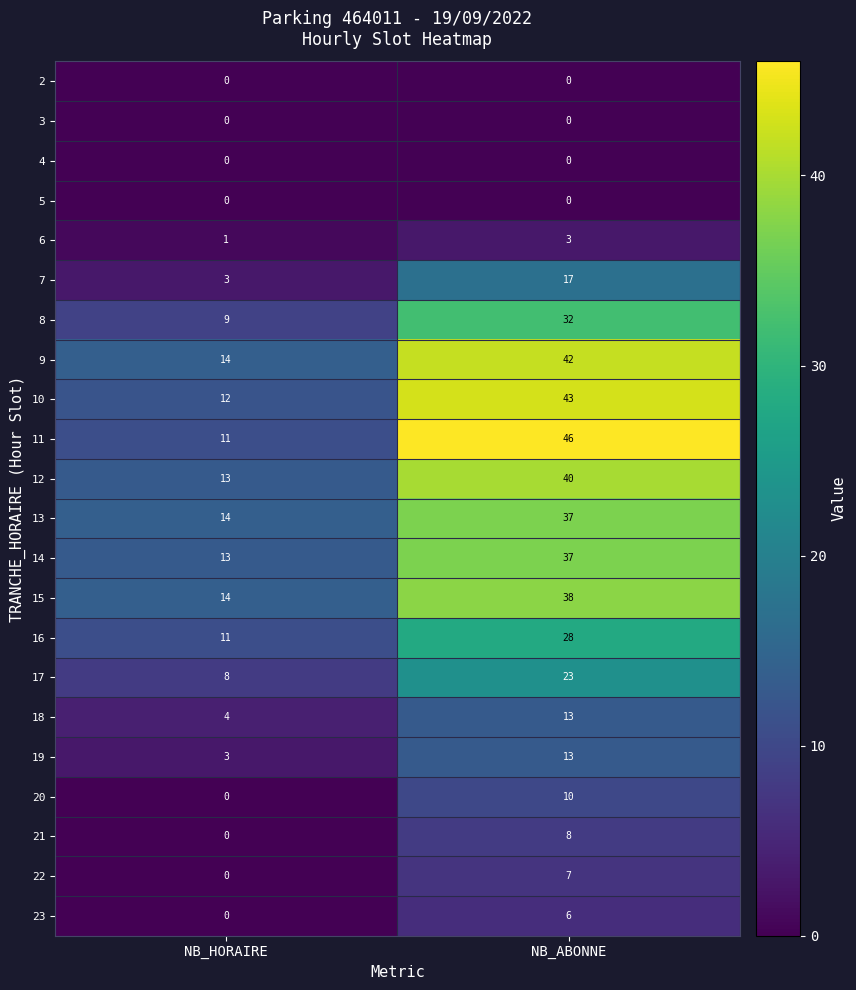

What is the total value across all series at NB_ABONNE?

443